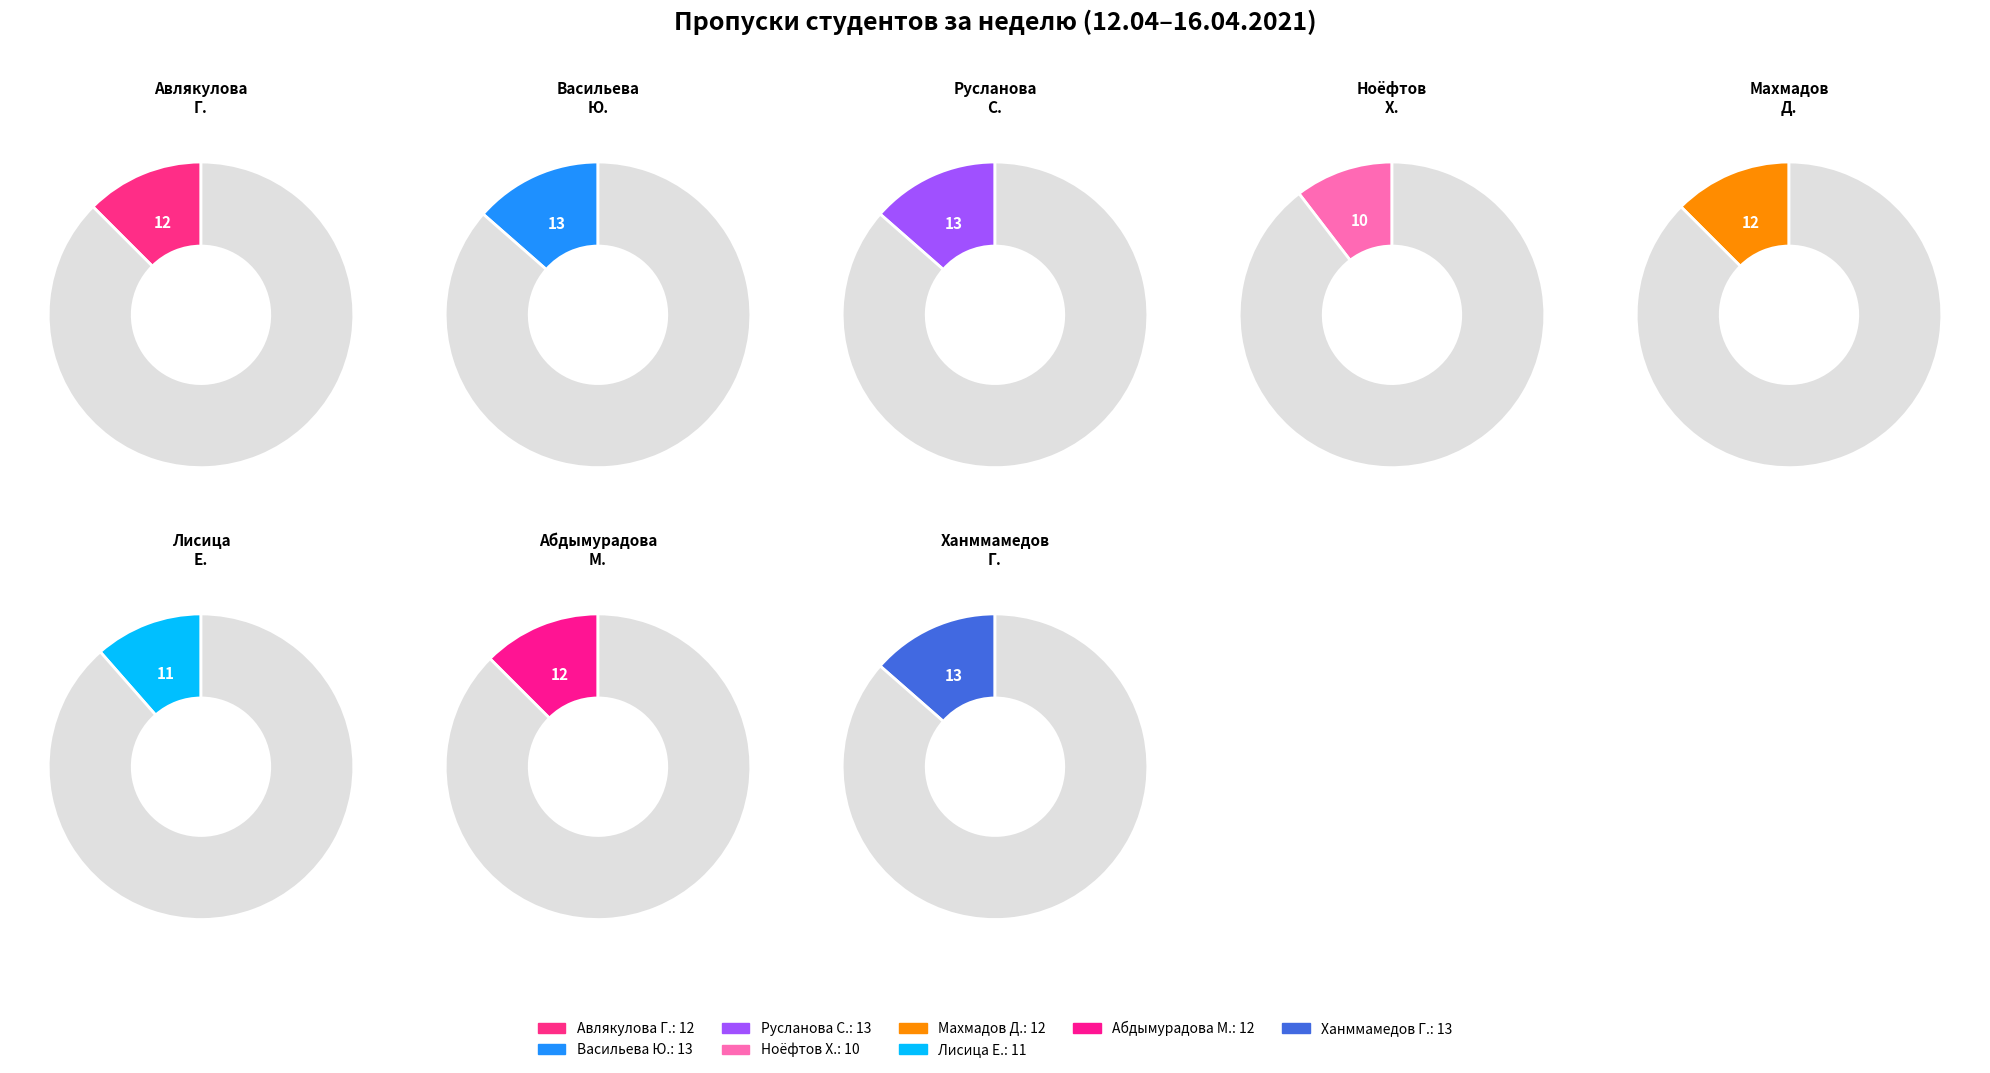

Is it true that Ханммамедов Г. is 14% of the pie?

True